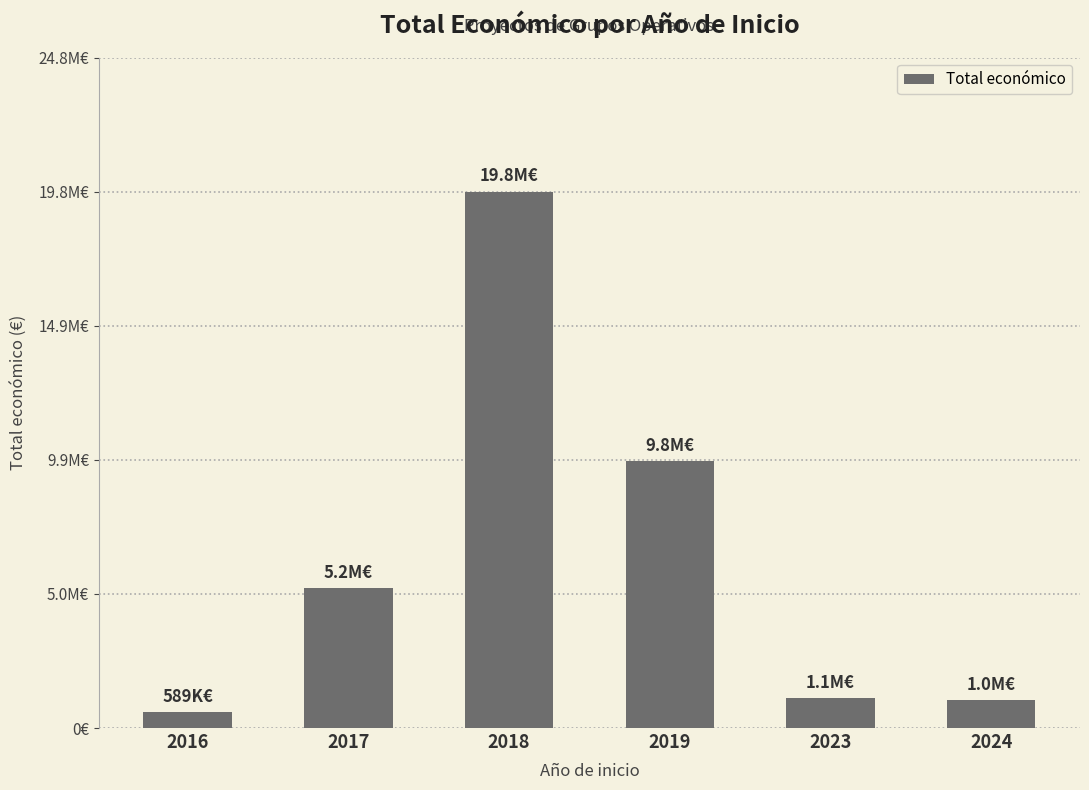

Are the bars horizontal?

No